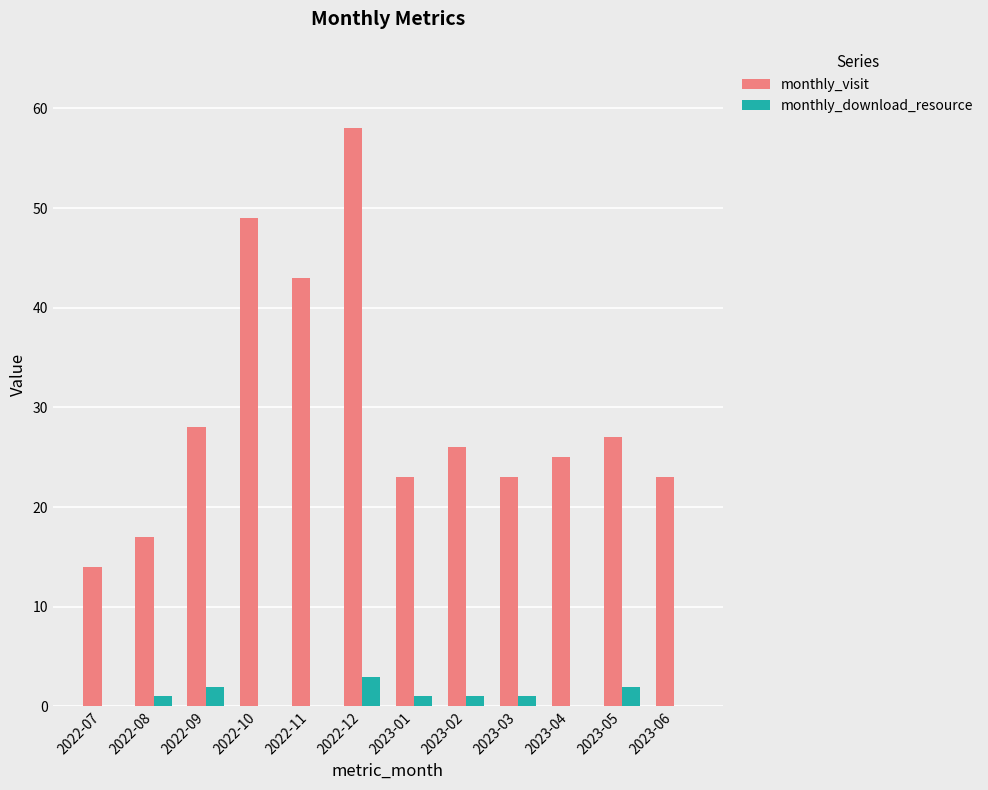

What is the sum of all monthly_download_resource values?

11